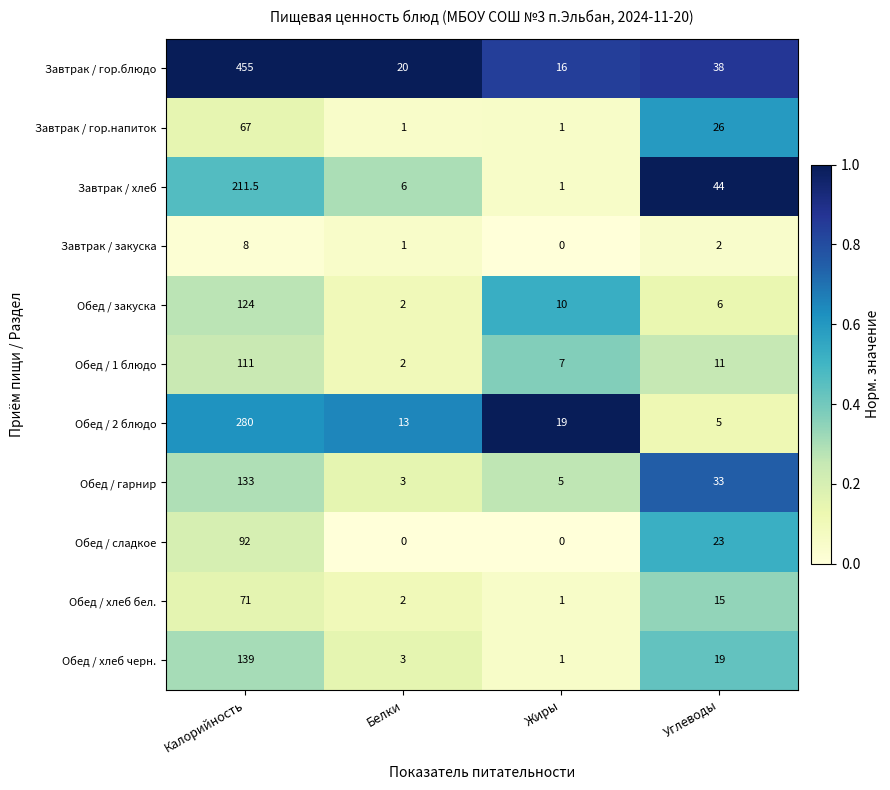

Count the number of categories in the chart.

4